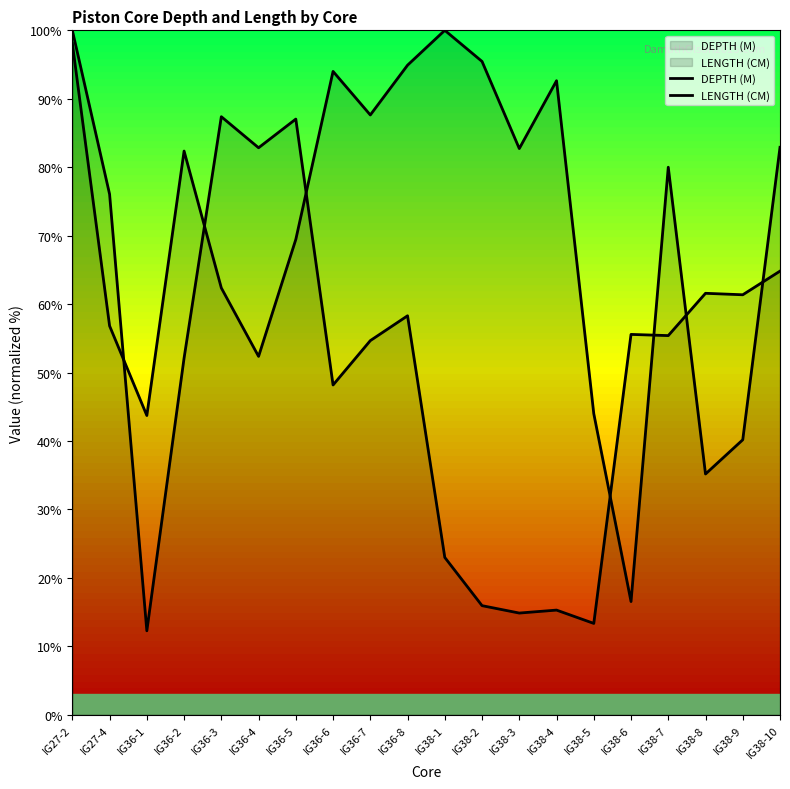

What is the sum of all DEPTH (M) values?

1040.1